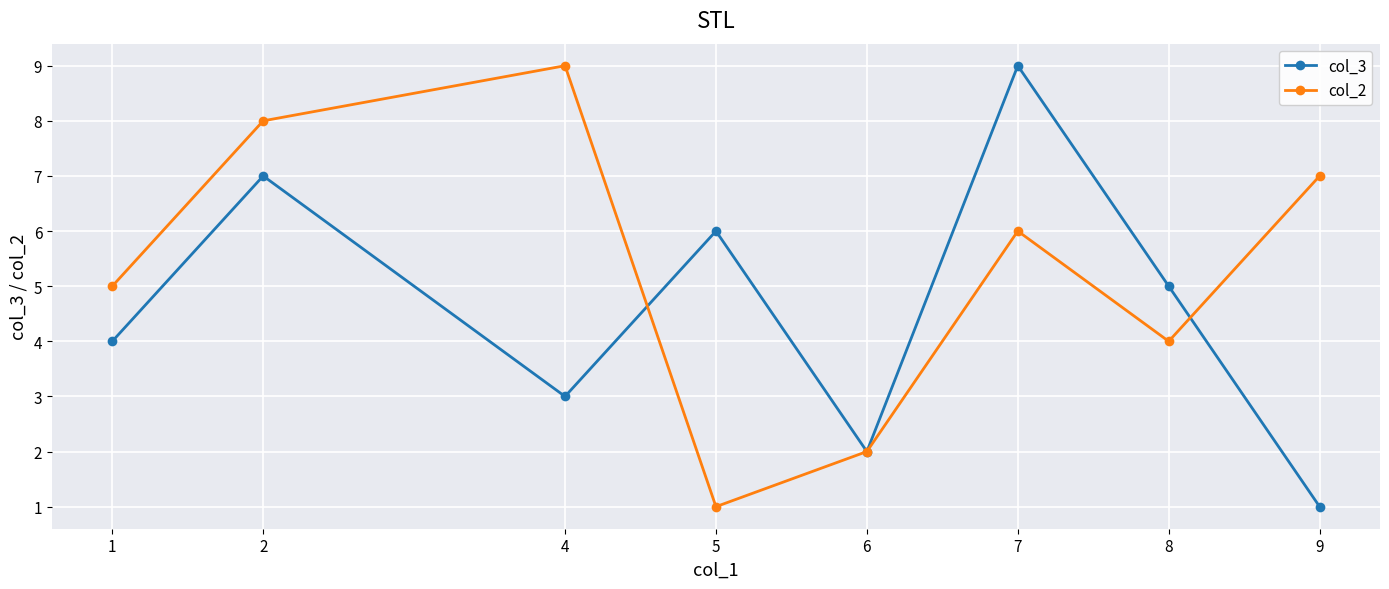

Between which two adjacent categories do col_2 and col_3 first intersect?

4 and 5